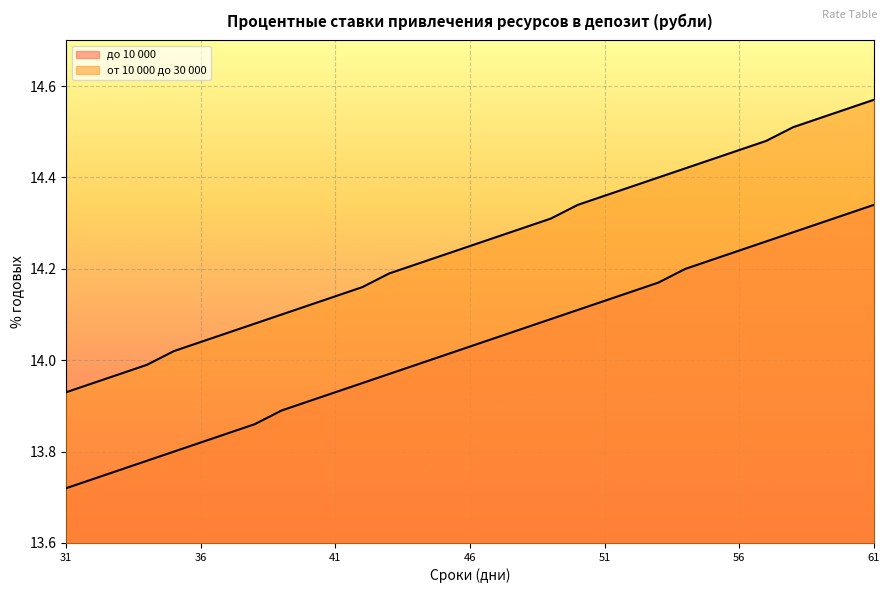

True or false: до 10 000 has more than 2 points higher than both neighbors.

False